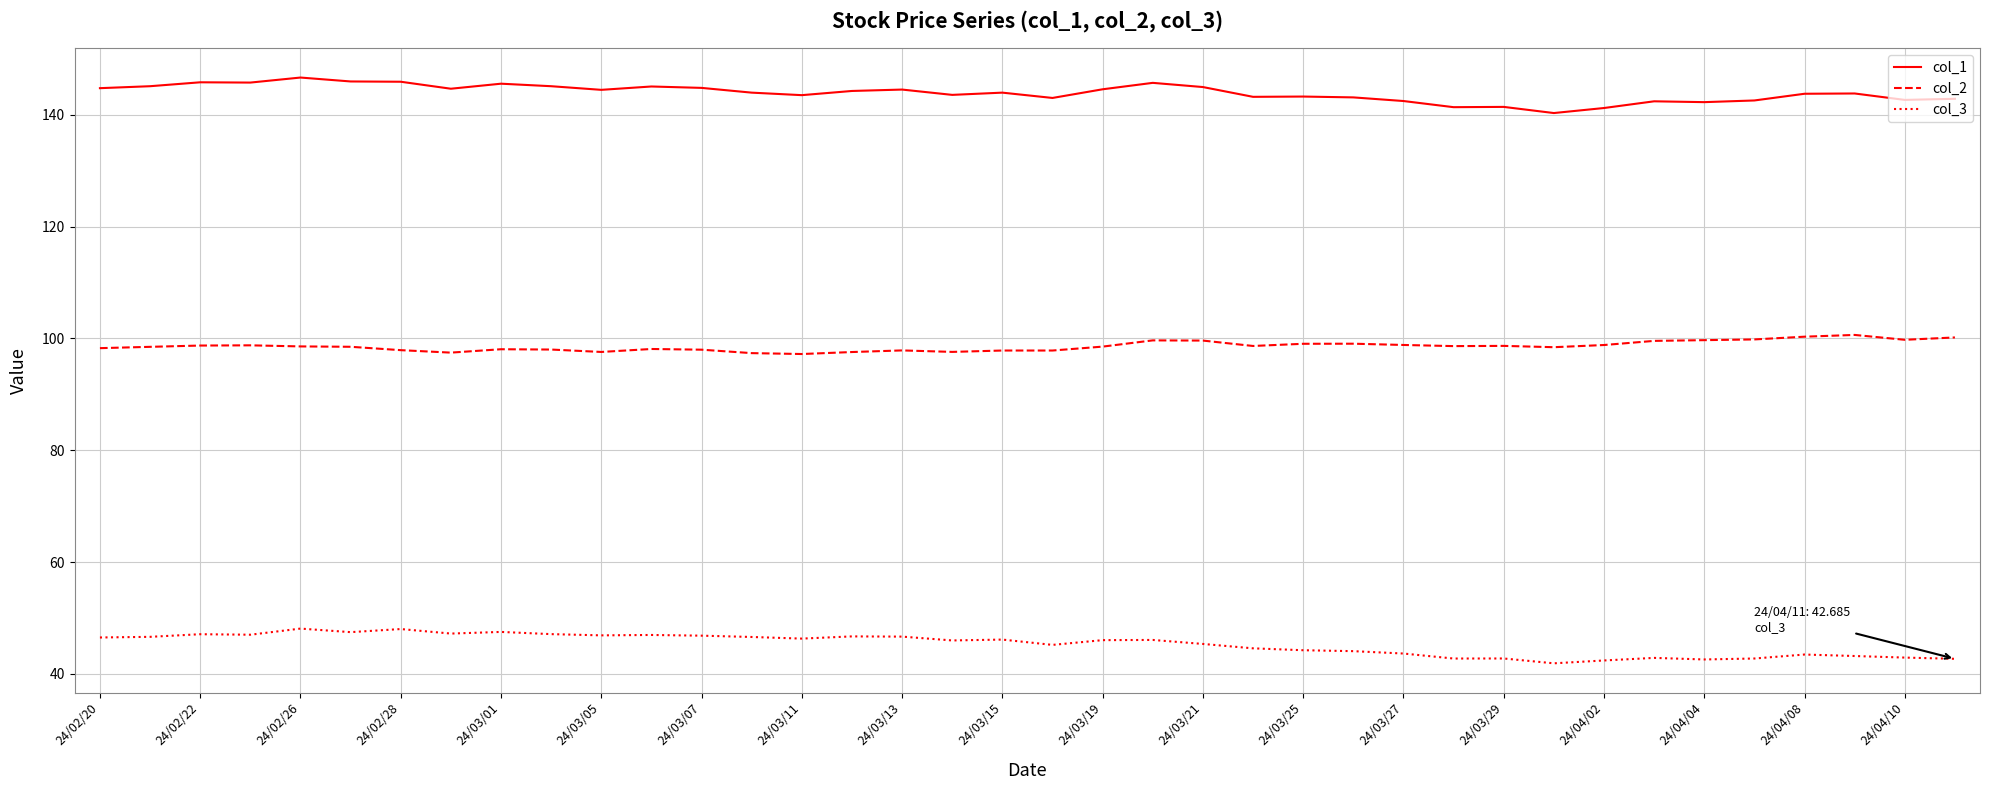

Rank the series by their average value, from highest to lowest.

col_1, col_2, col_3